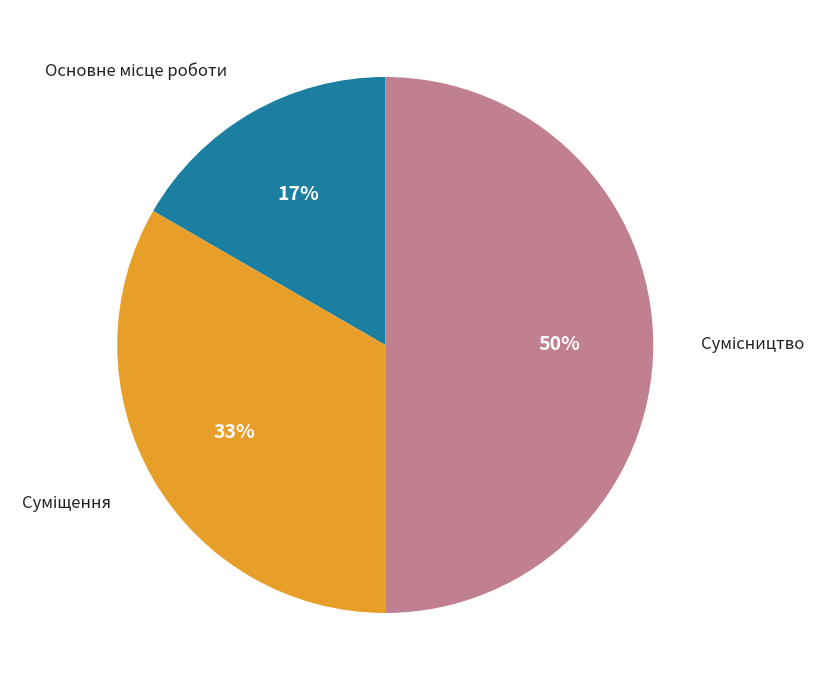

How many slices are in this pie chart?

3